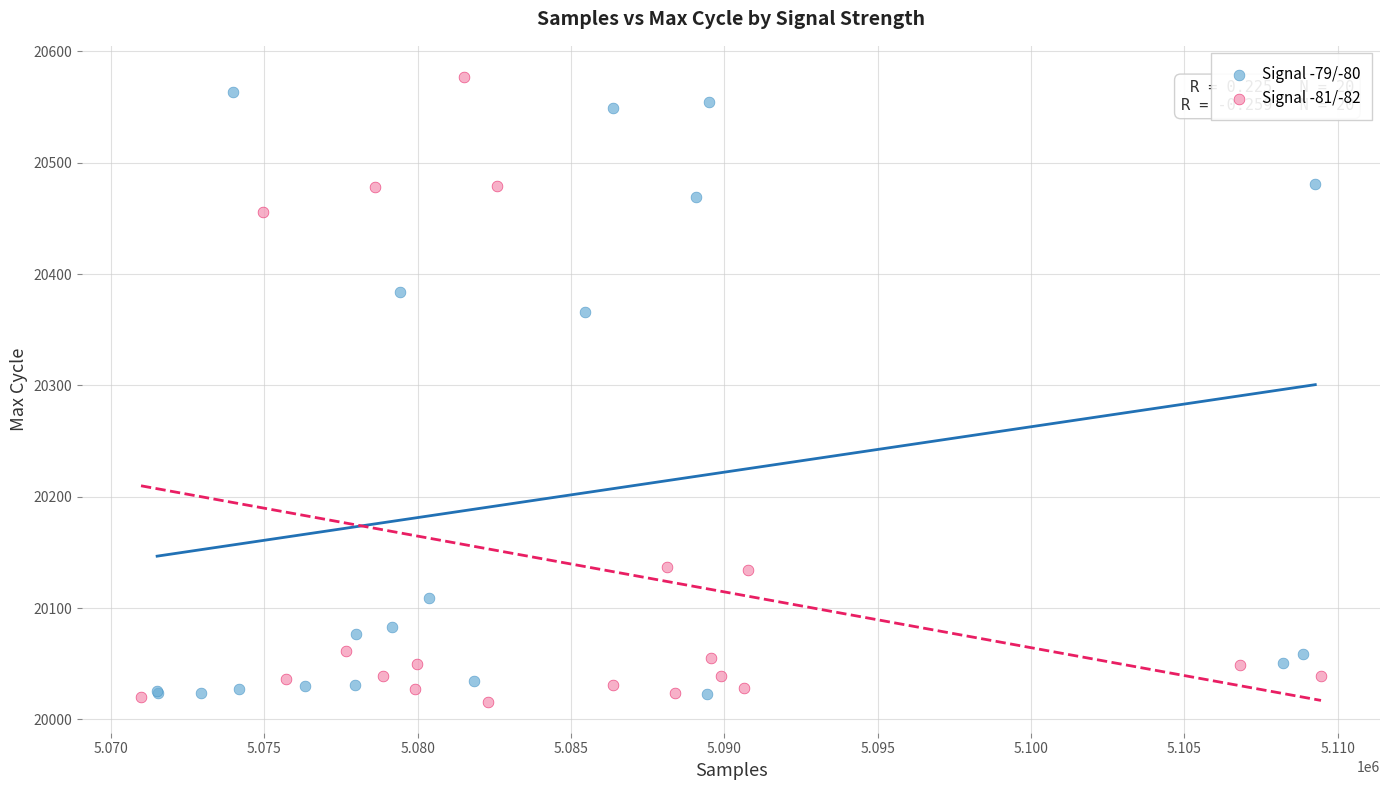

Which series contains the lowest Y value?

Signal -81/-82